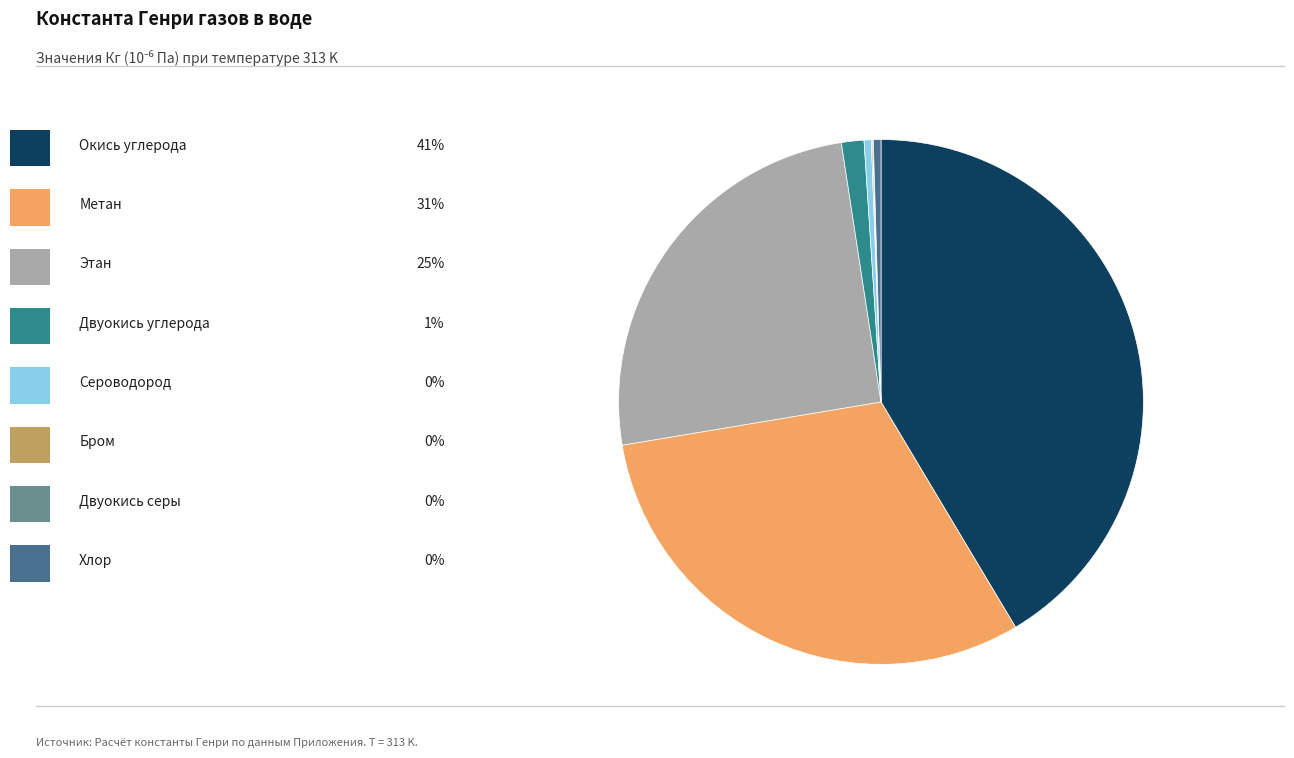

Is there any slice that represents more than half of the pie?

No